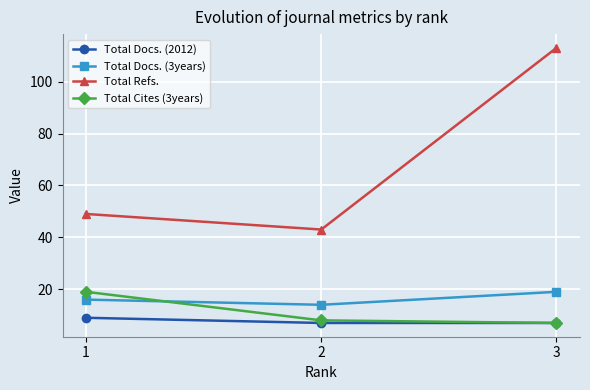

How many lines are shown in the chart?

4